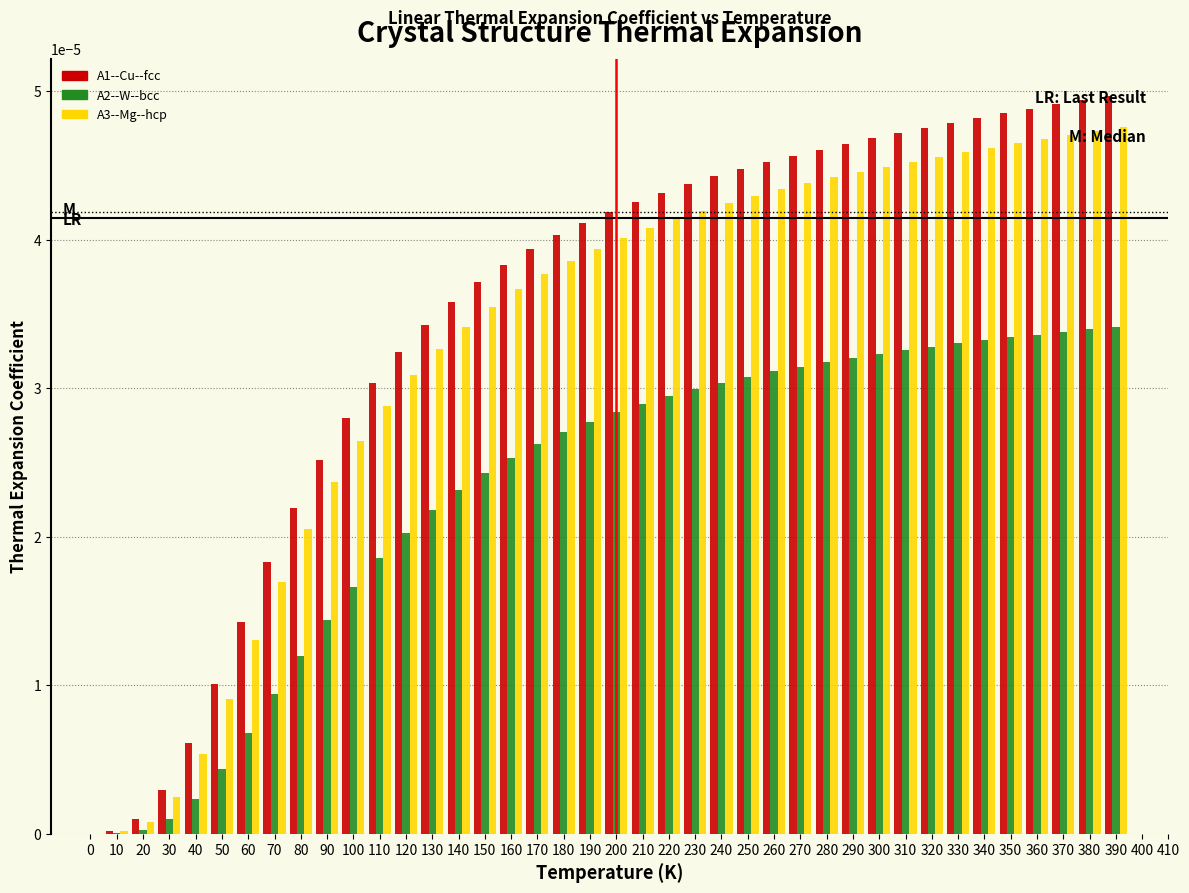

The value of A2--W--bcc at 280 is 0.0. True or false?

True